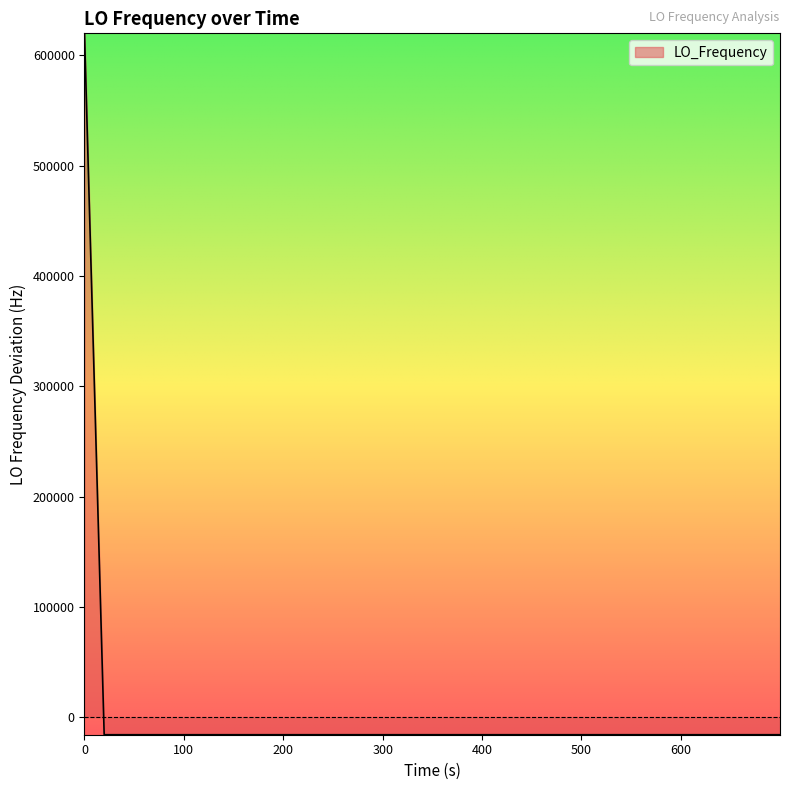

How many lines are shown in the chart?

1